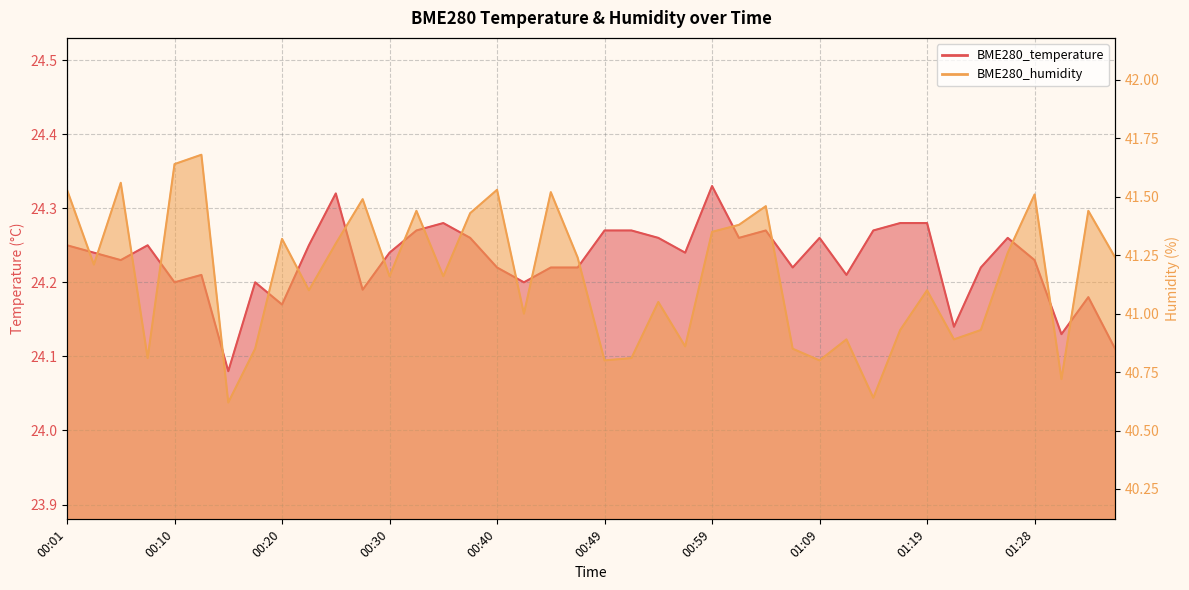

True or false: BME280_humidity and BME280_temperature intersect in this chart.

False